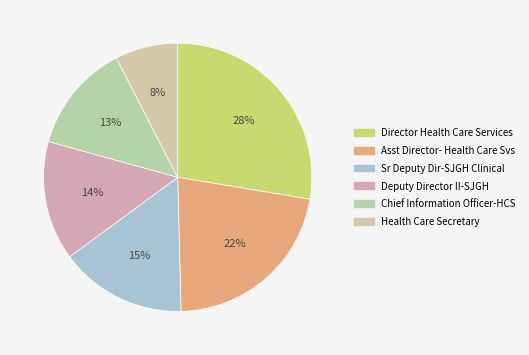

Rank the categories by value from lowest to highest.

Health Care Secretary, Chief Information Officer-HCS, Deputy Director II-SJGH, Sr Deputy Dir-SJGH Clinical, Asst Director- Health Care Svs, Director Health Care Services